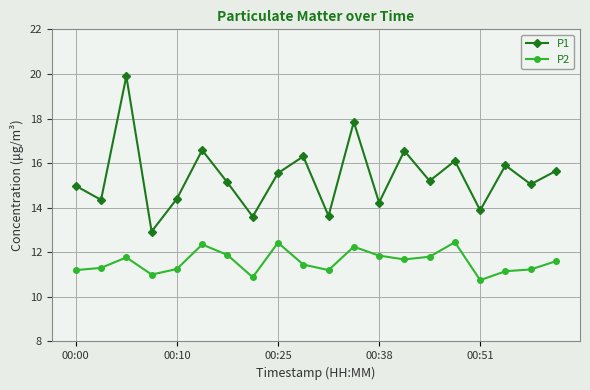

Which series has the largest range (max minus min)?

P1